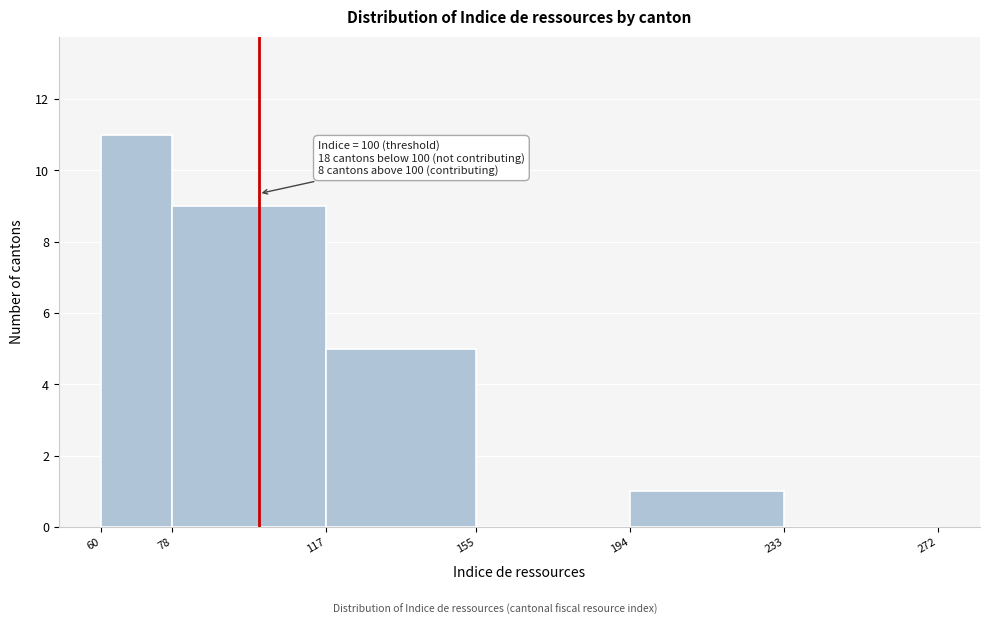

Over which range of the x-axis is the bar tallest?

60 to 78